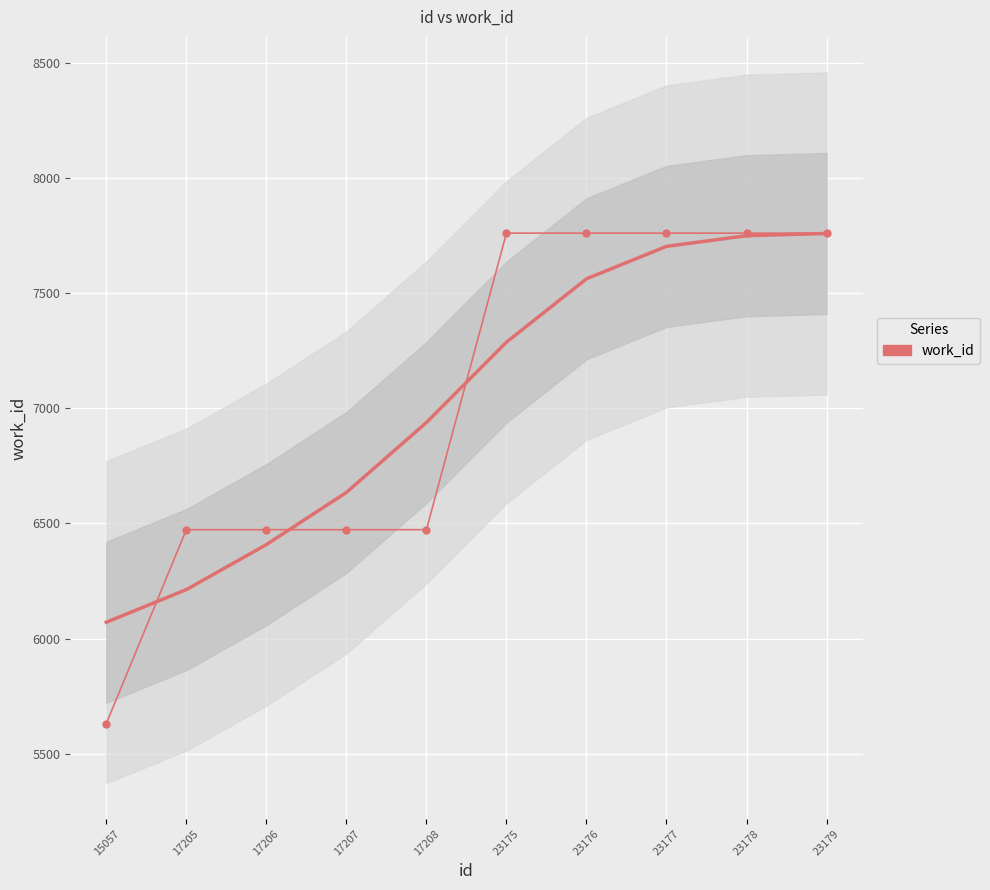

What is the smallest value displayed?

5630